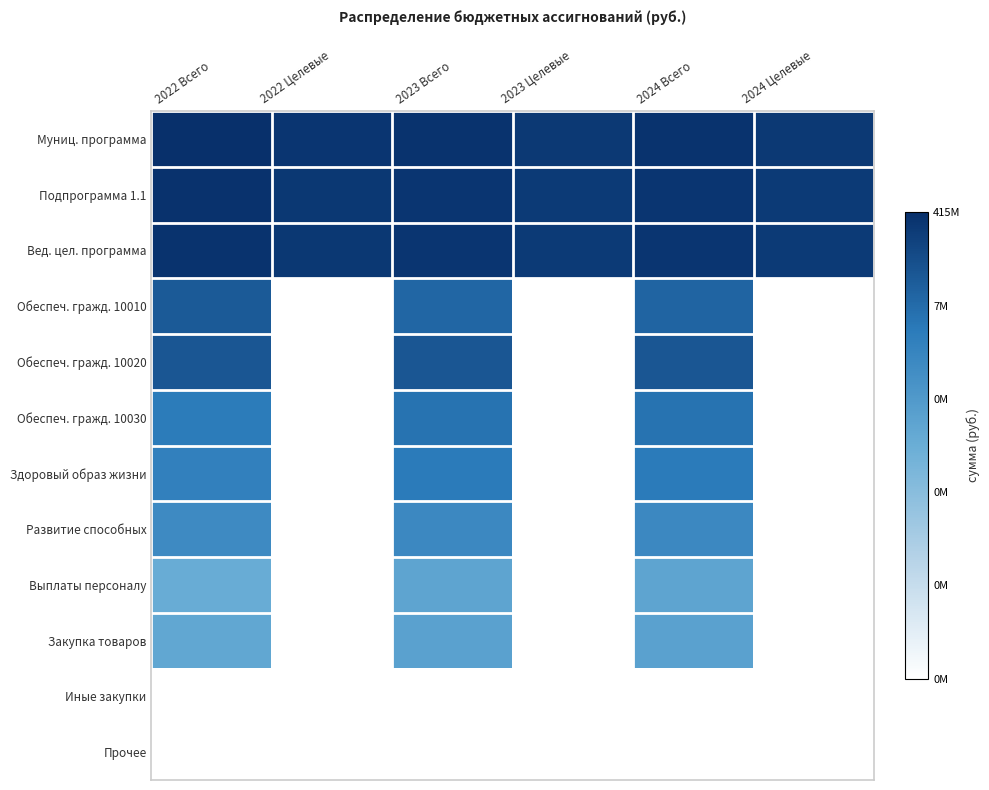

Reading right to left, extract all data points from this chart.

Муниц. программа: 2024 Целевые=19.2	2024 Всего=19.6	2023 Целевые=19.2	2023 Всего=19.6	2022 Целевые=19.4	2022 Всего=19.8
Подпрограмма 1.1: 2024 Целевые=19.1	2024 Всего=19.4	2023 Целевые=19.1	2023 Всего=19.4	2022 Целевые=19.3	2022 Всего=19.6
Вед. цел. программа: 2024 Целевые=19.1	2024 Всего=19.4	2023 Целевые=19.1	2023 Всего=19.4	2022 Целевые=19.2	2022 Всего=19.6
Обеспеч. гражд. 10010: 2024 Целевые=0.0	2024 Всего=16.3	2023 Целевые=0.0	2023 Всего=16.3	2022 Целевые=0.0	2022 Всего=17.0
Обеспеч. гражд. 10020: 2024 Целевые=0.0	2024 Всего=17.2	2023 Целевые=0.0	2023 Всего=17.2	2022 Целевые=0.0	2022 Всего=17.3
Обеспеч. гражд. 10030: 2024 Целевые=0.0	2024 Всего=15.4	2023 Целевые=0.0	2023 Всего=15.4	2022 Целевые=0.0	2022 Всего=14.8
Здоровый образ жизни: 2024 Целевые=0.0	2024 Всего=14.9	2023 Целевые=0.0	2023 Всего=14.9	2022 Целевые=0.0	2022 Всего=14.3
Развитие способных: 2024 Целевые=0.0	2024 Всего=13.5	2023 Целевые=0.0	2023 Всего=13.5	2022 Целевые=0.0	2022 Всего=13.4
Выплаты персоналу: 2024 Целевые=0.0	2024 Всего=10.8	2023 Целевые=0.0	2023 Всего=10.8	2022 Целевые=0.0	2022 Всего=10.0
Закупка товаров: 2024 Целевые=0.0	2024 Всего=11.2	2023 Целевые=0.0	2023 Всего=11.2	2022 Целевые=0.0	2022 Всего=10.6
Иные закупки: 2024 Целевые=0.0	2024 Всего=0.0	2023 Целевые=0.0	2023 Всего=0.0	2022 Целевые=0.0	2022 Всего=0.0
Прочее: 2024 Целевые=0.0	2024 Всего=0.0	2023 Целевые=0.0	2023 Всего=0.0	2022 Целевые=0.0	2022 Всего=0.0